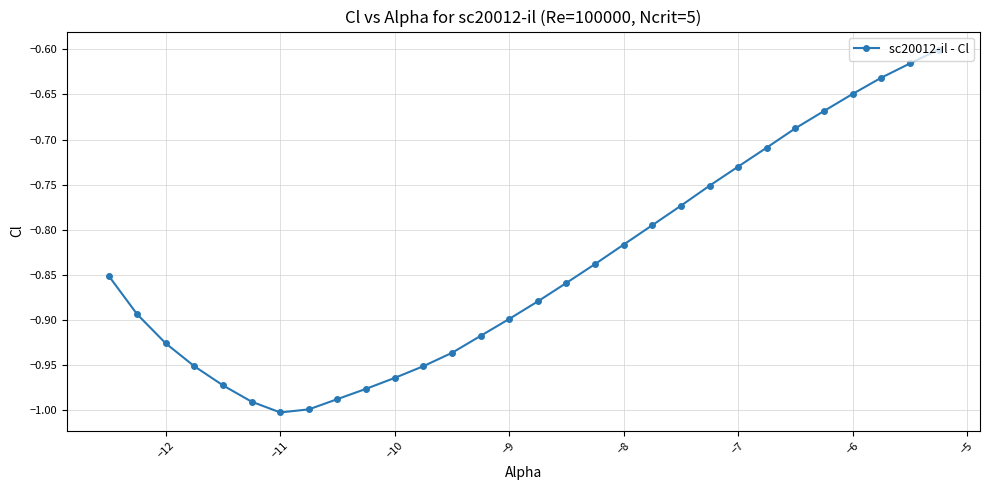

How many lines are shown in the chart?

1